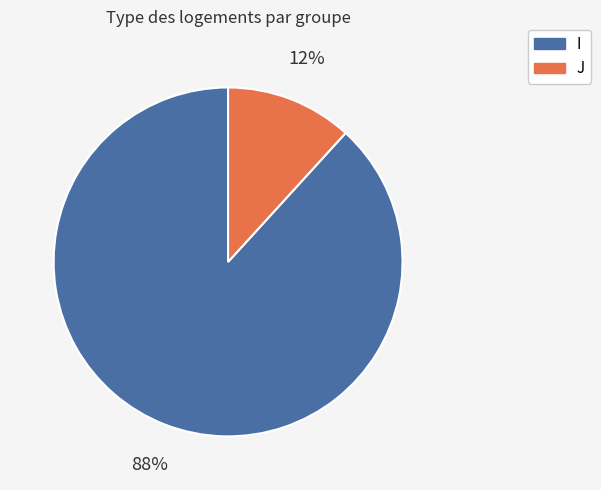

Which slice is the largest?

I